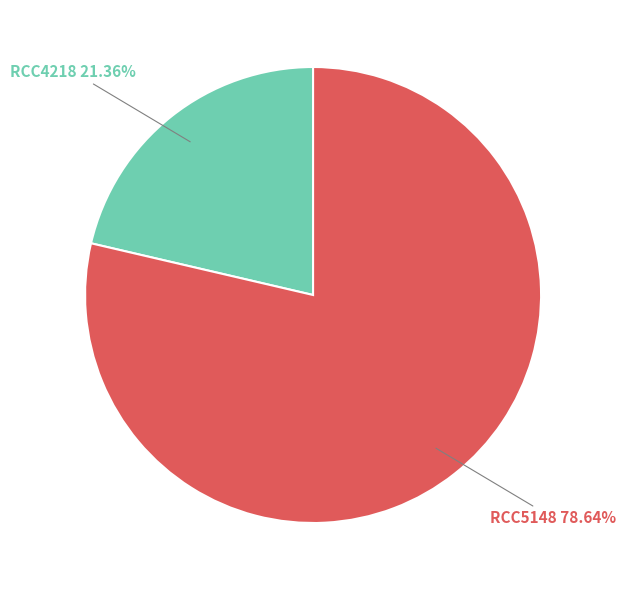

To the nearest percent, what is the difference between the largest and smallest slice percentages?

57%